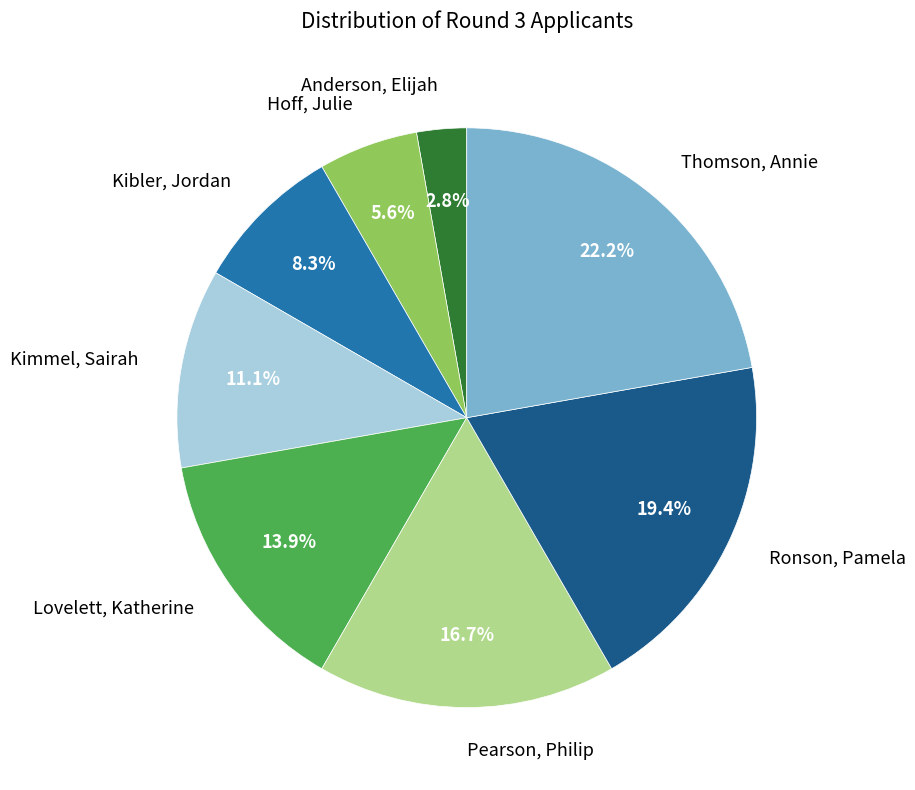

Rank the categories by value from highest to lowest.

Thomson, Annie, Ronson, Pamela, Pearson, Philip, Lovelett, Katherine, Kimmel, Sairah, Kibler, Jordan, Hoff, Julie, Anderson, Elijah